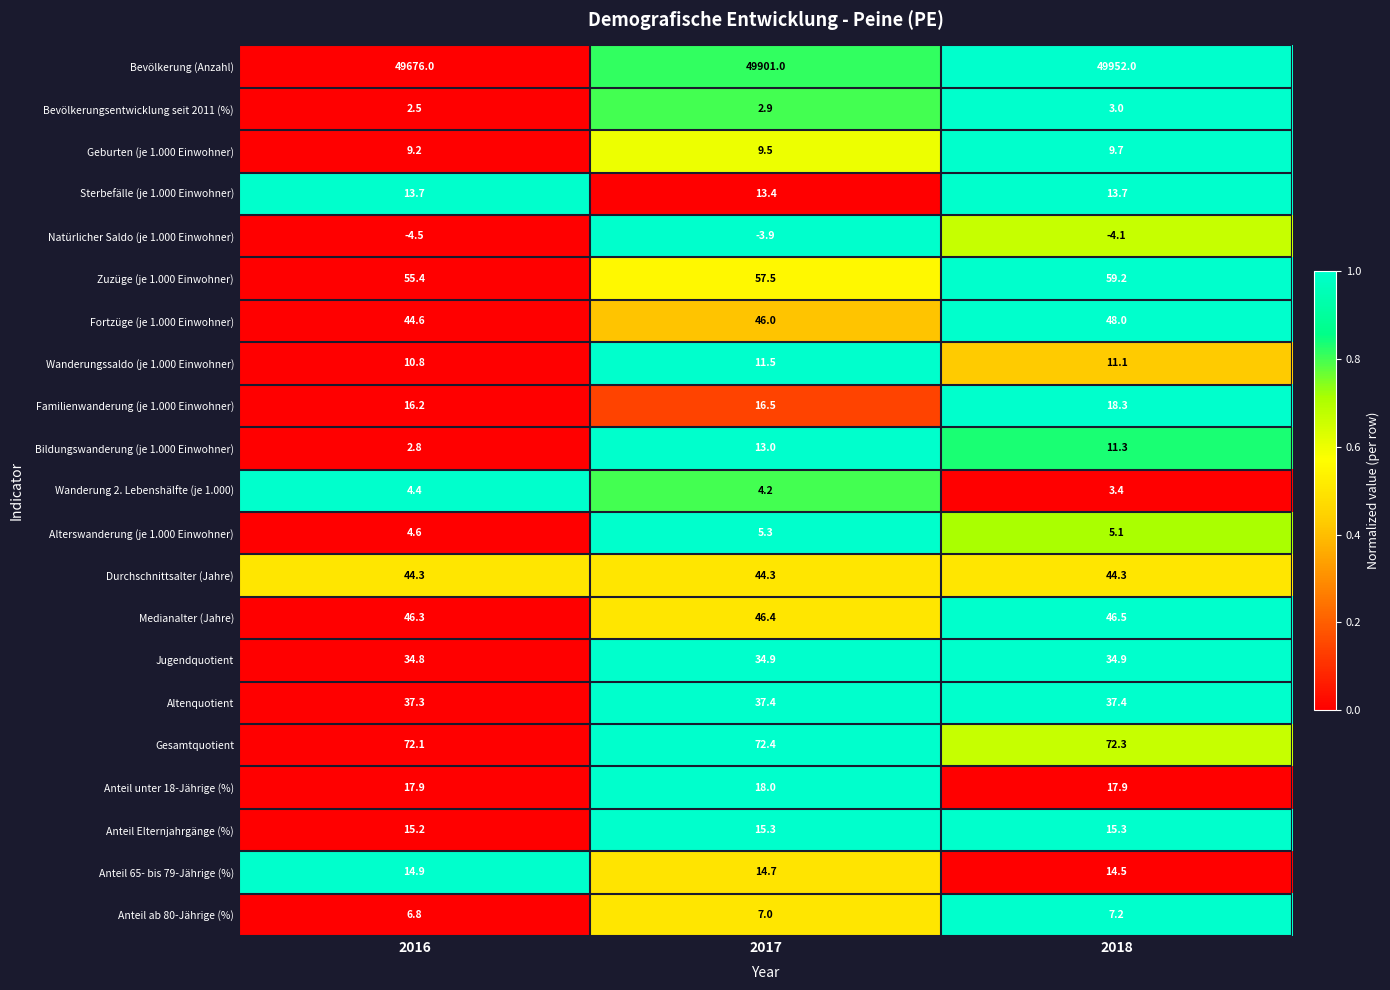

At which category is the sum across all series the highest?

2018